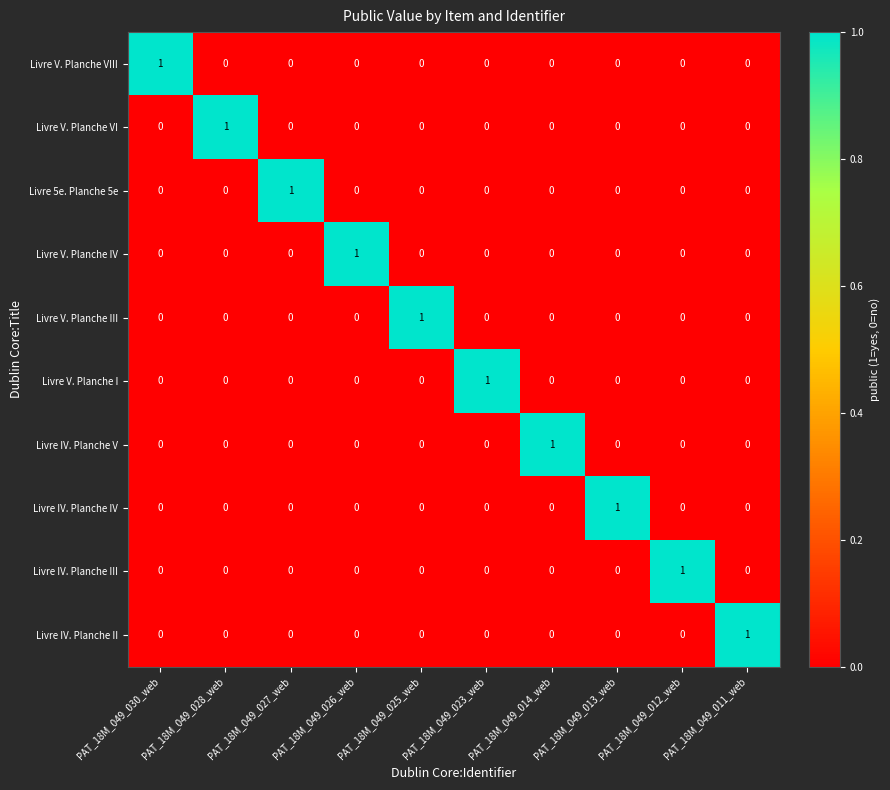

At how many categories does at least one series exceed 0?

10